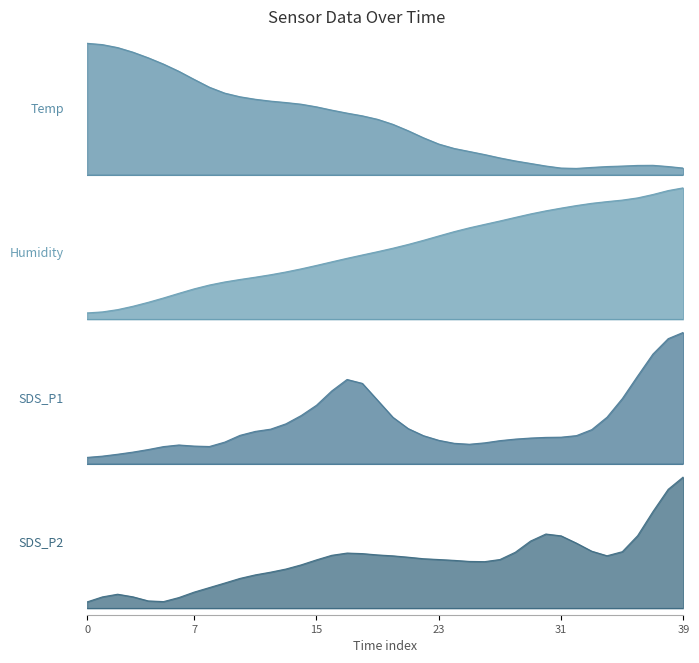

What is the sum of the Temp values at 31 and 15?

54.3